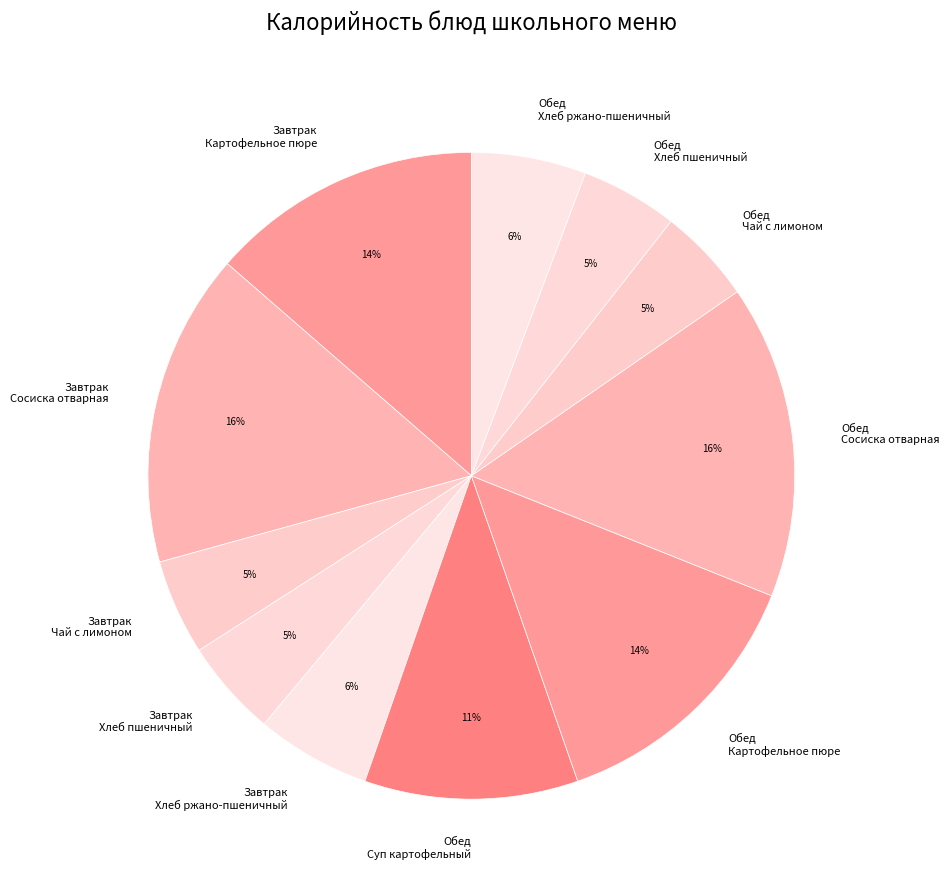

To the nearest percent, what is the combined percentage of Завтрак Чай с лимоном and Завтрак Хлеб пшеничный?

10%